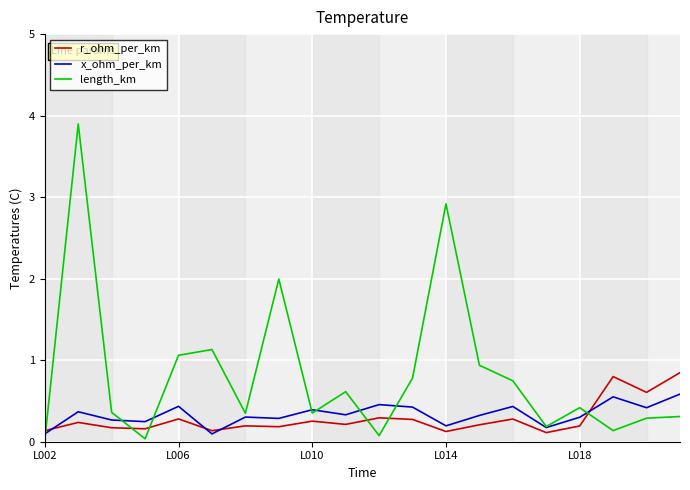

What is the maximum value shown in the chart?

3.9